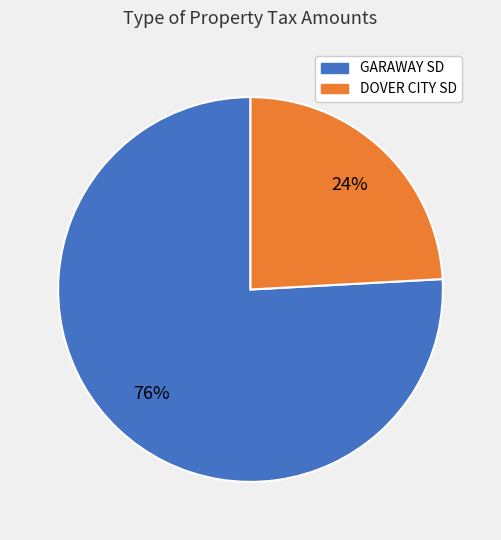

Which slice represents more than half of the pie?

GARAWAY SD